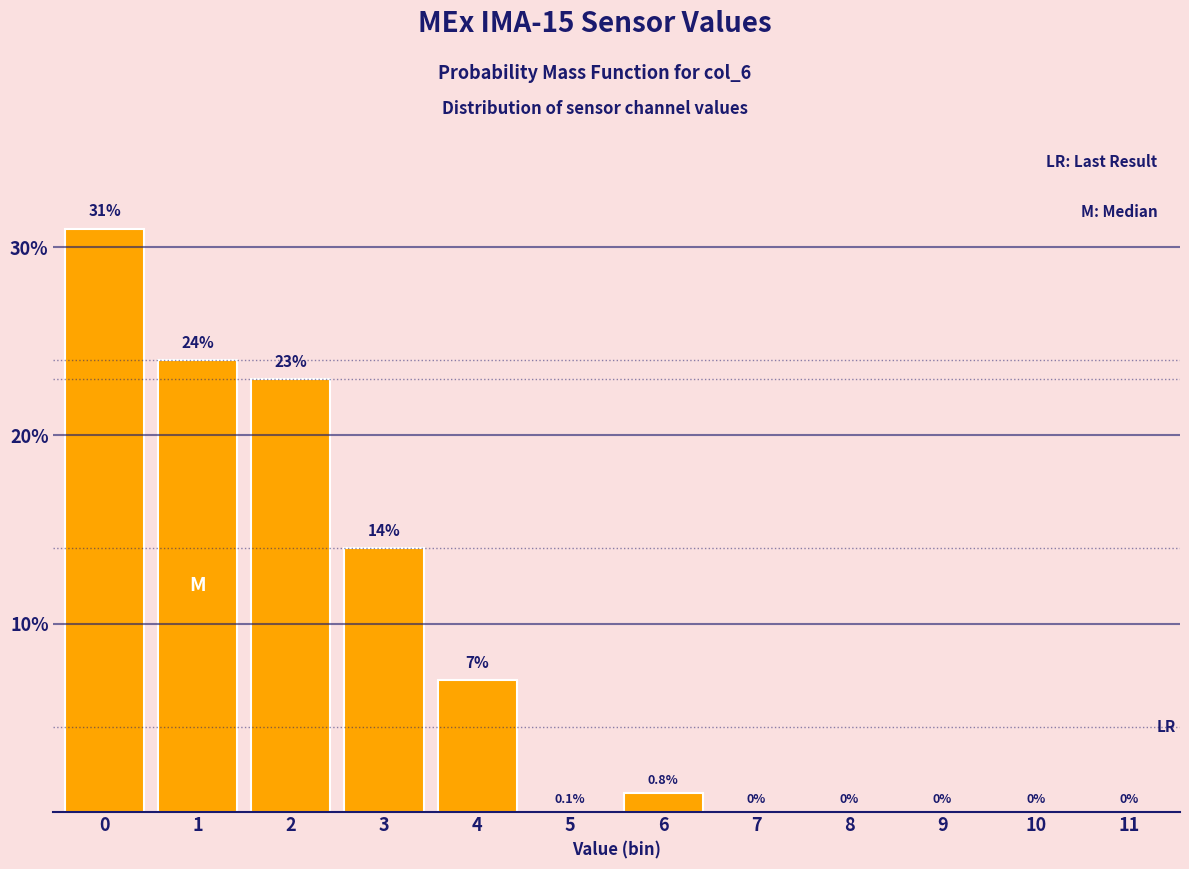

Reading left to right, transcribe all the data shown in this chart.

0=31.0	1=24.0	2=23.0	3=14.0	4=7.0	5=0.0	6=1.0	7=0.0	8=0.0	9=0.0	10=0.0	11=0.0